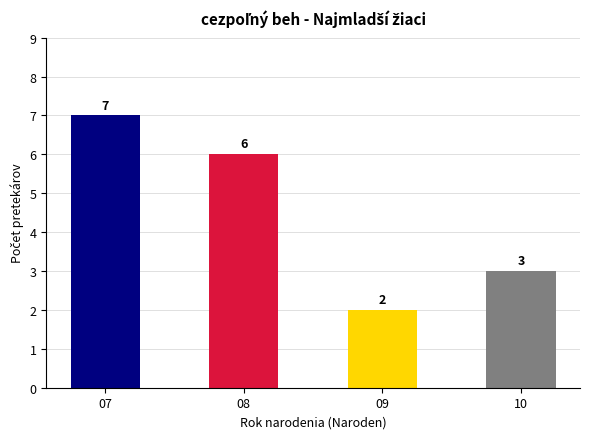

What is the change in value from 07 to 08?

-1